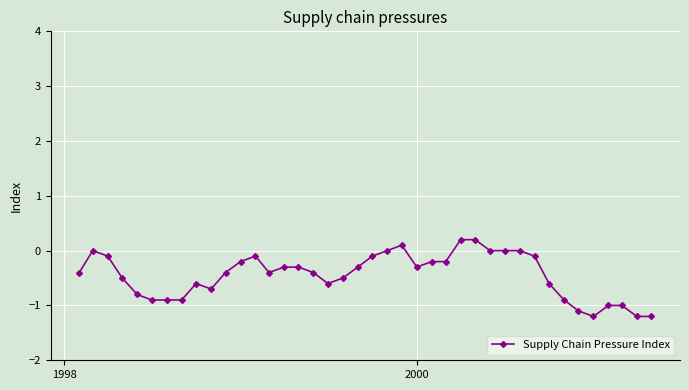

True or false: there are more than 1 points higher than both neighbors.

True